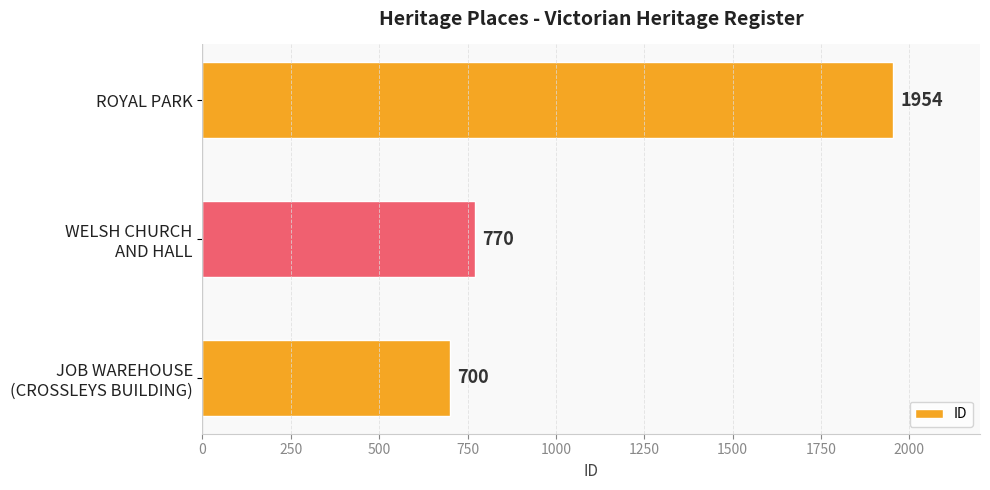

What is the average value?

1141